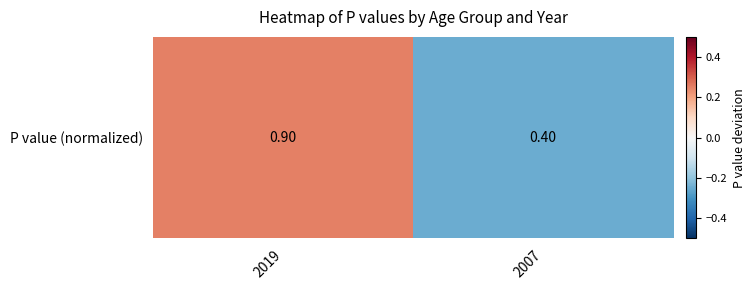

Is it true that the value at 2007 is -0.2?

True